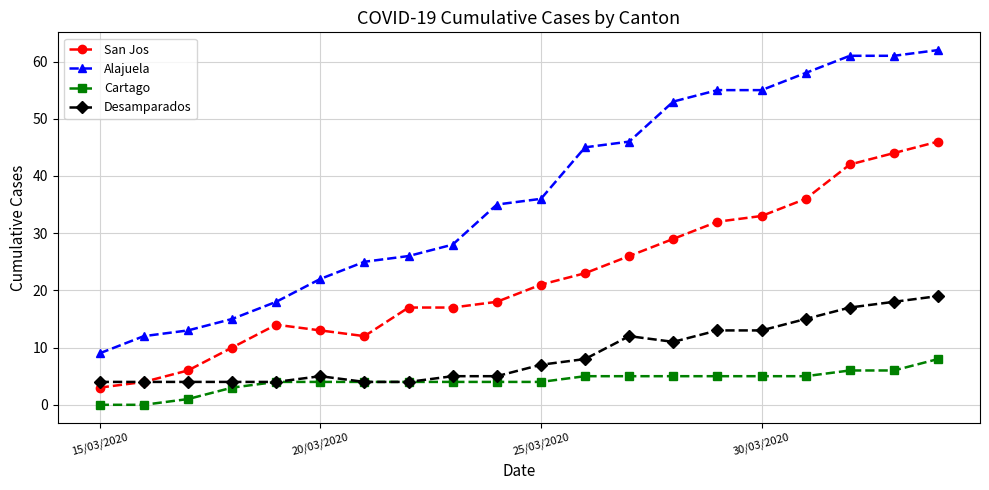

What is the difference between the second highest and minimum values in the Cartago series?

6